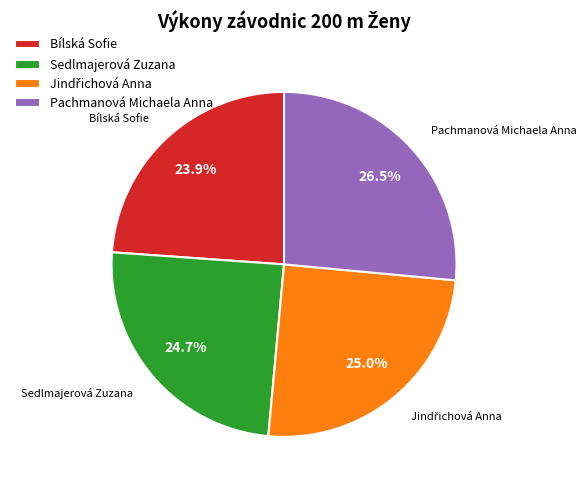

How much of the chart is everything except Sedlmajerová Zuzana?

75.3%